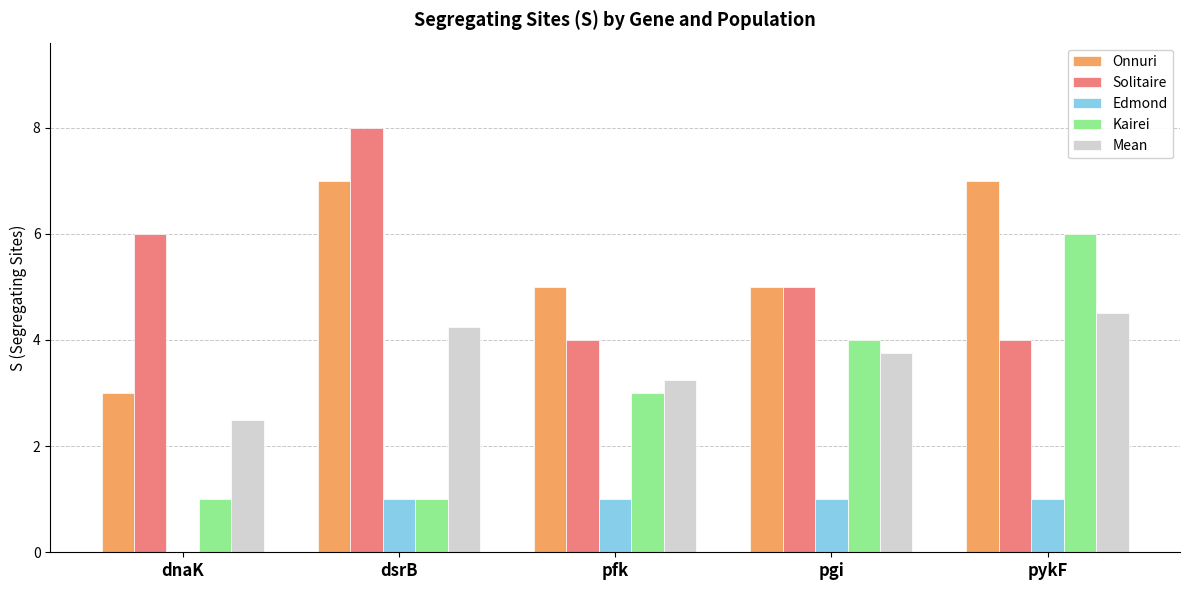

What is the sum of the Solitaire values at pgi and pykF?

9.0